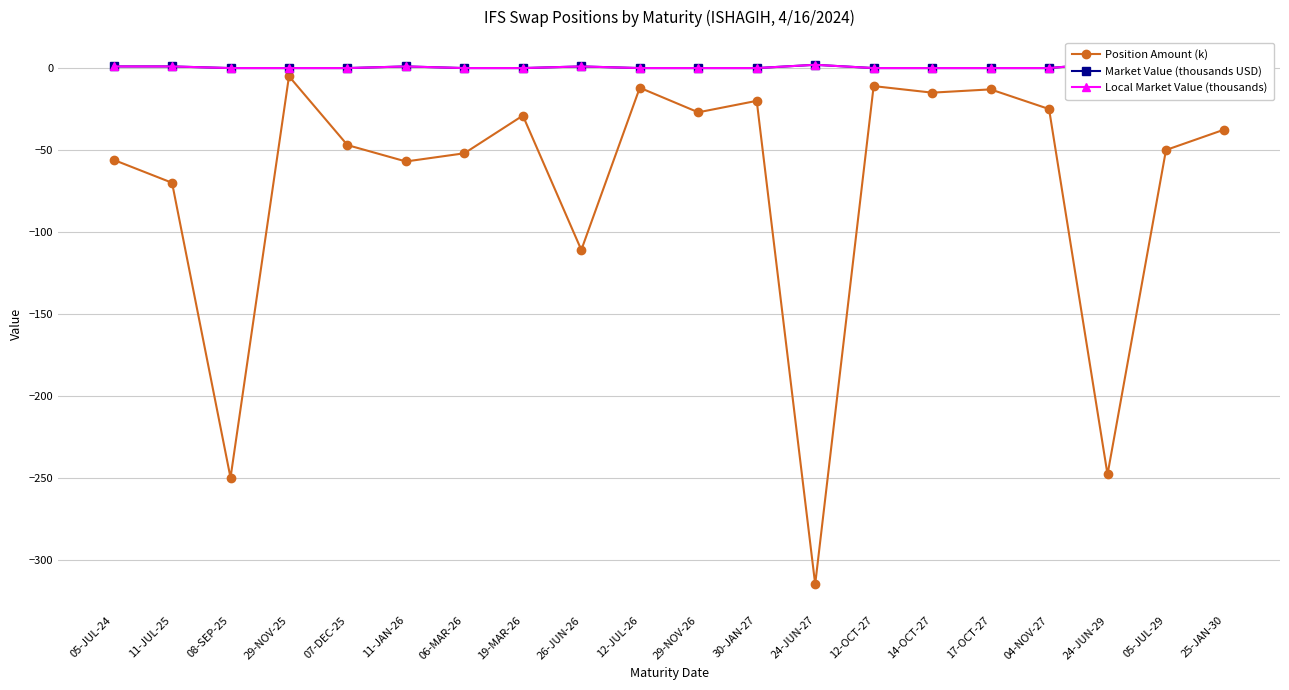

Where is Position Amount (k) nearest to the value -160?

26-JUN-26